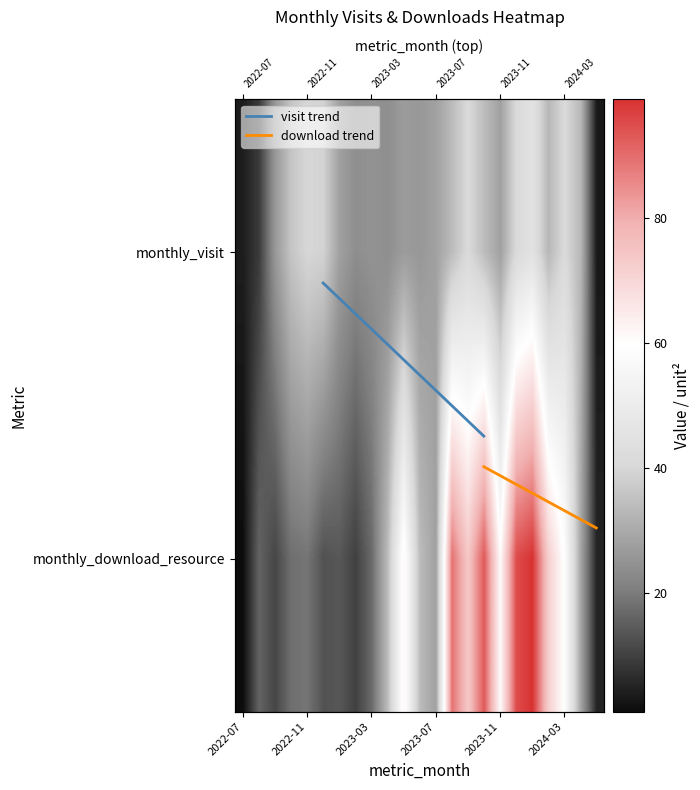

What is the difference between the second highest and minimum values in the monthly_visit series?

38